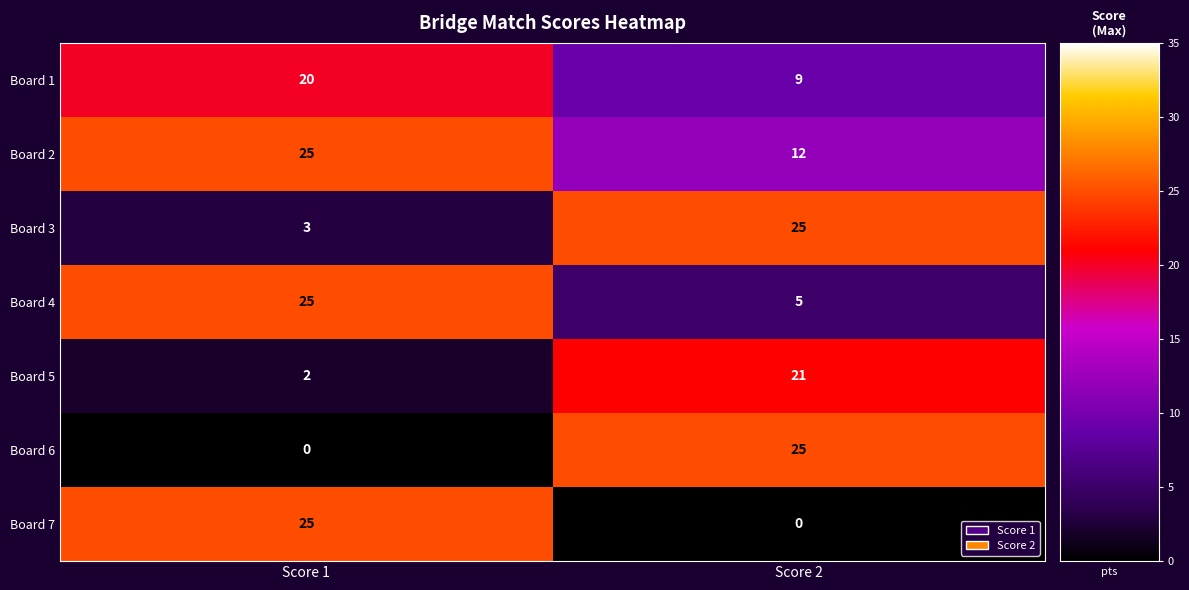

What is the difference between the maximum and minimum values in the Board 1 series?

11